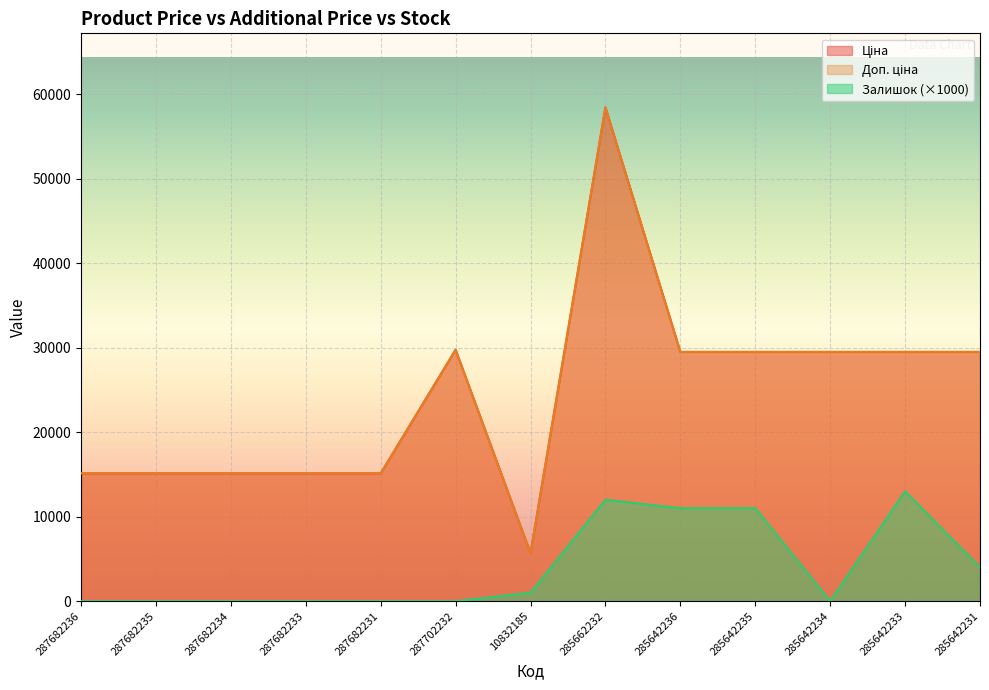

Reading right to left, list all the values displayed in this chart.

Ціна: 29491.5	29491.5	29491.5	29491.5	29491.5	58426.5	5673.8	29747.2	15120.0	15120.0	15120.0	15120.0	15120.0
Доп. ціна: 29491.5	29491.5	29491.5	29491.5	29491.5	58426.5	5673.8	29747.2	15120.0	15120.0	15120.0	15120.0	15120.0
Залишок: 4000.0	13000.0	0.0	11000.0	11000.0	12000.0	1000.0	0.0	0.0	0.0	0.0	0.0	0.0